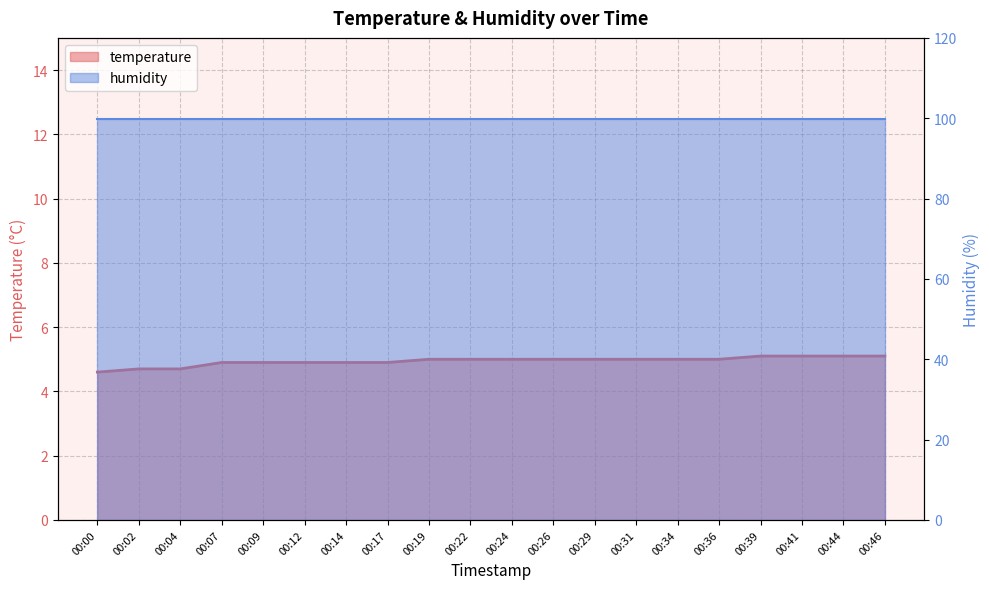

The value at 00:44 is 5.1. True or false?

True